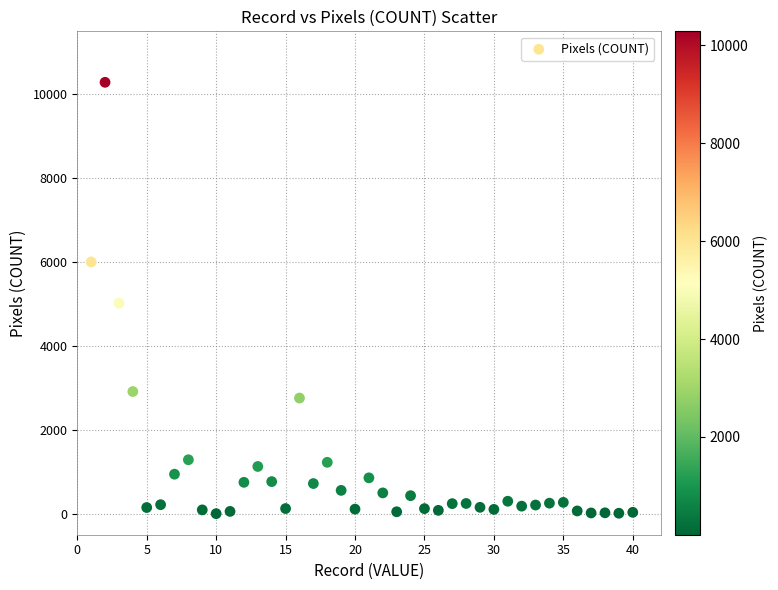

What Y value in the scatter plot is closest to 5143?

5019